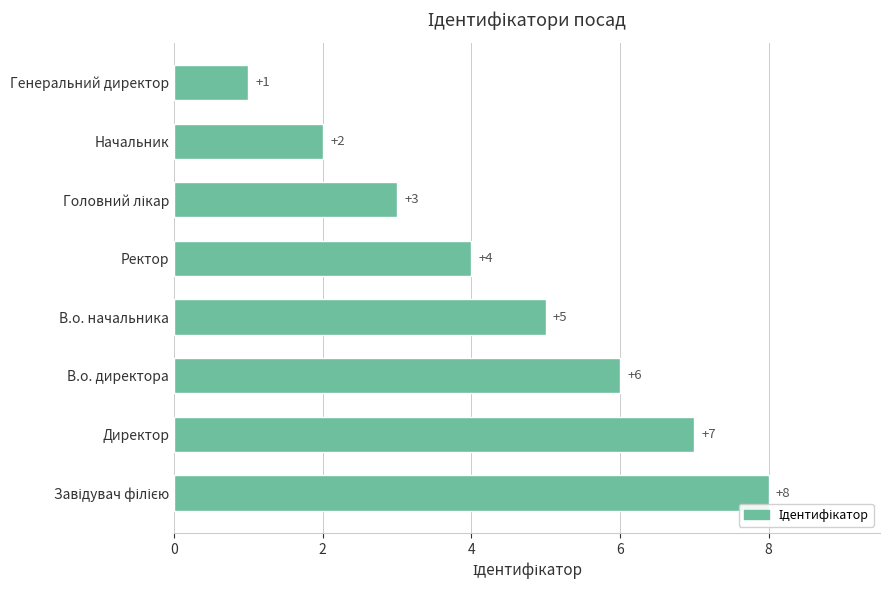

Approximately how many times larger is the value at Начальник compared to Генеральний директор?

2.0